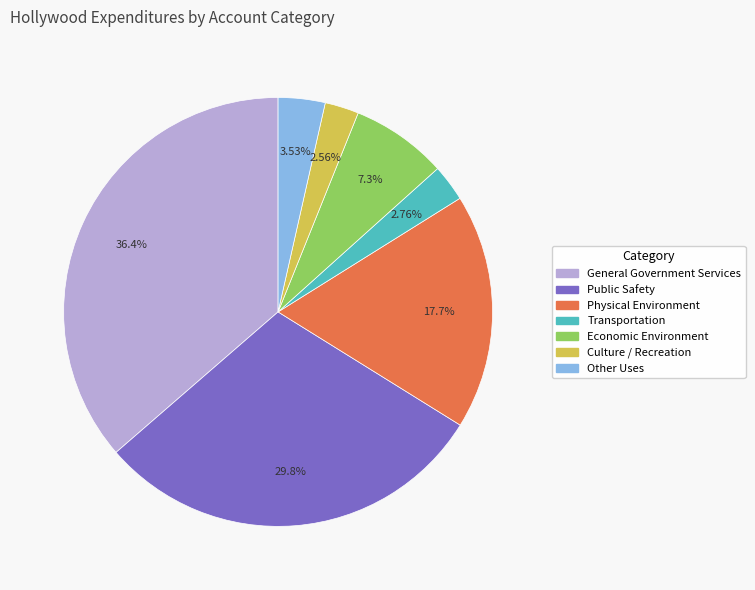

How many slices are in this pie chart?

7